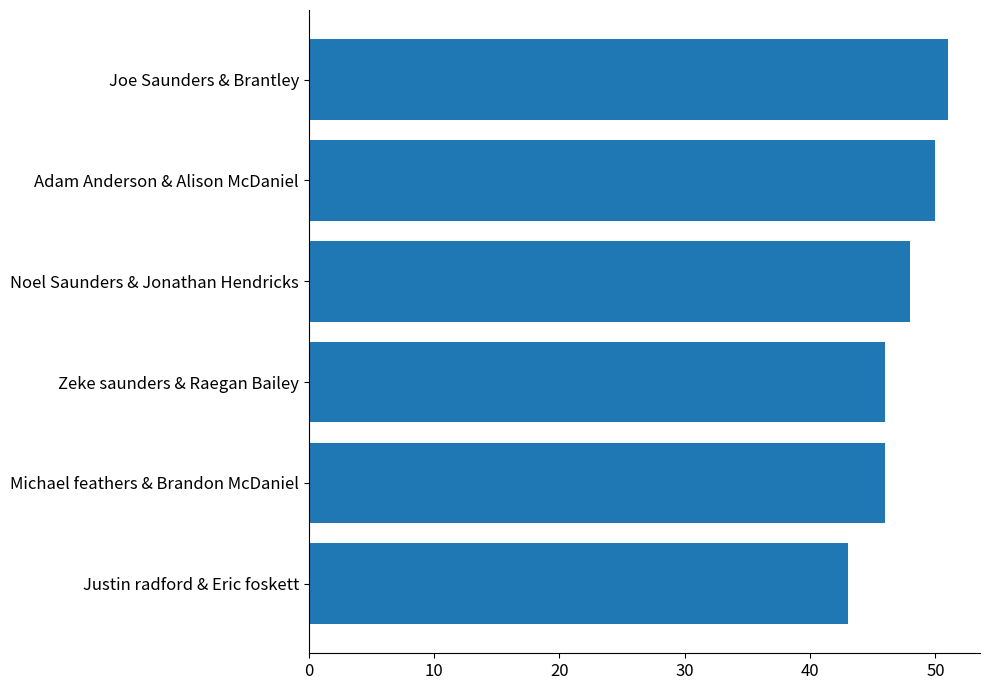

What is the sum of all values?

284